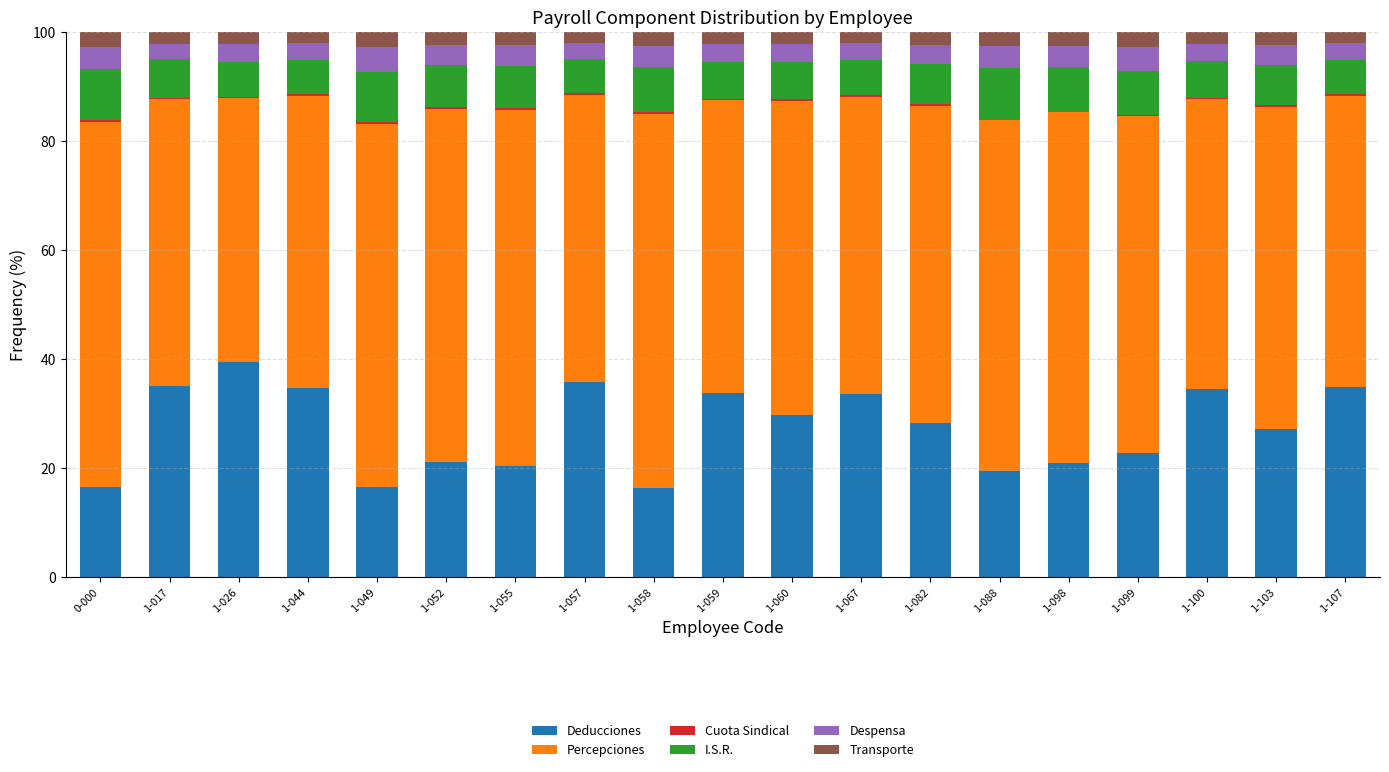

The Deducciones series shows 7.5 at 1-107. True or false?

False